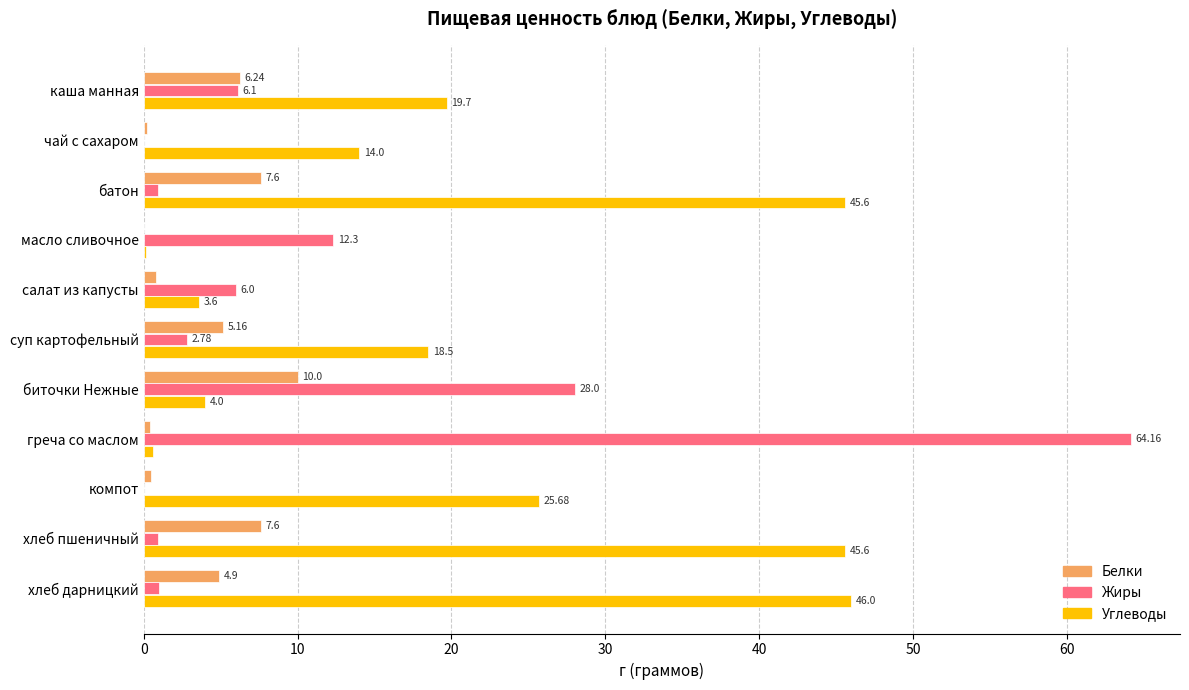

Which category has the highest value in the Белки series?

биточки Нежные